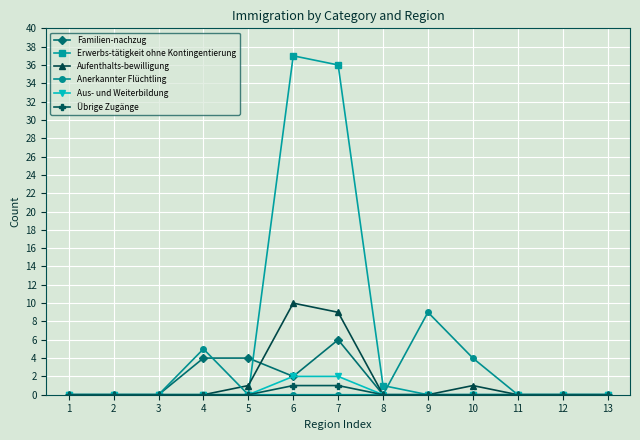

What is the difference between the second highest and minimum values in the Übrige Zugänge series?

1